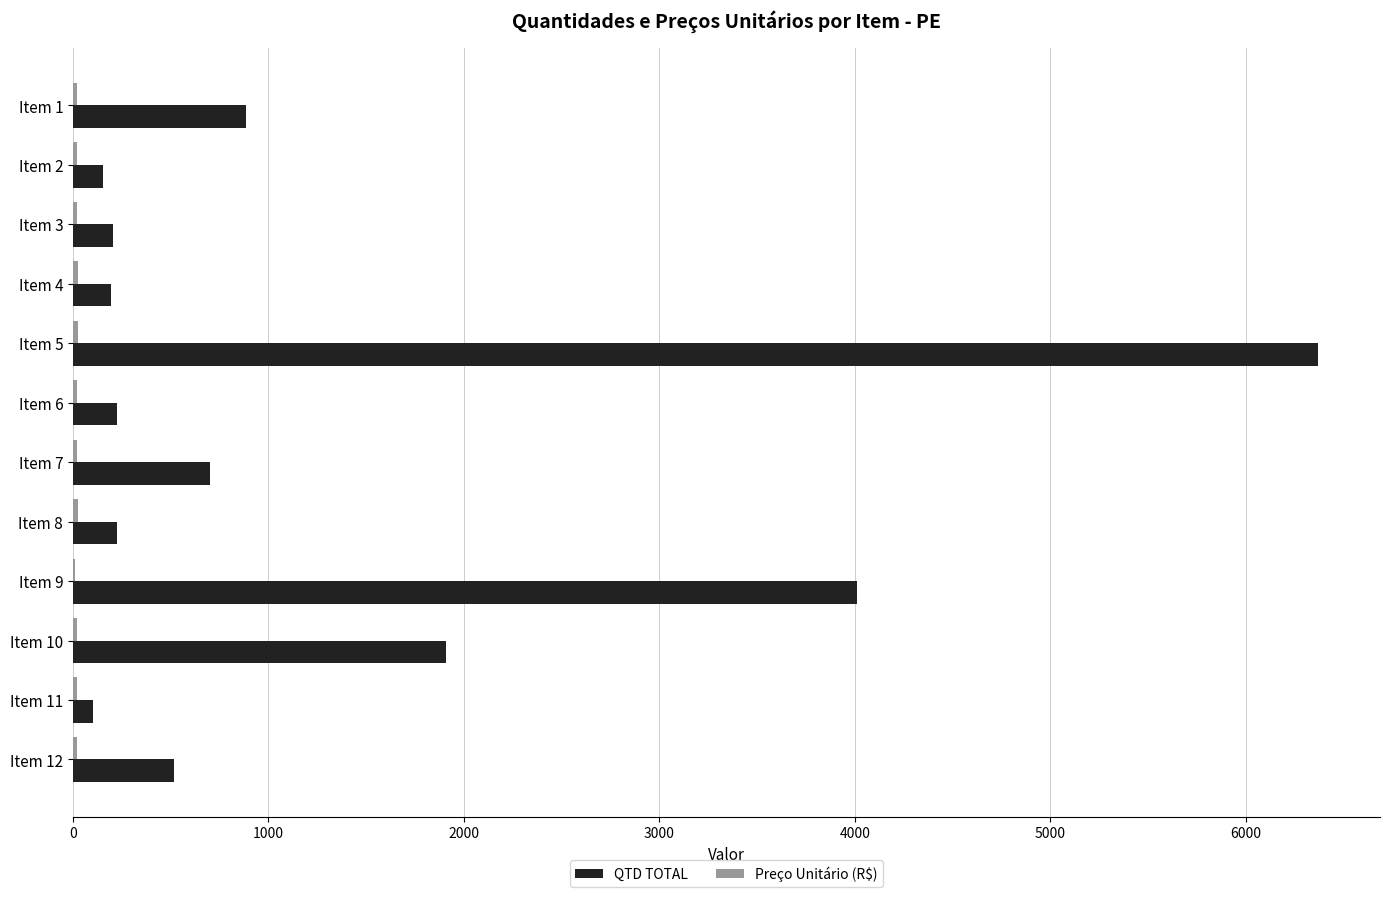

At which category does the chart reach its peak across all series?

Item 5